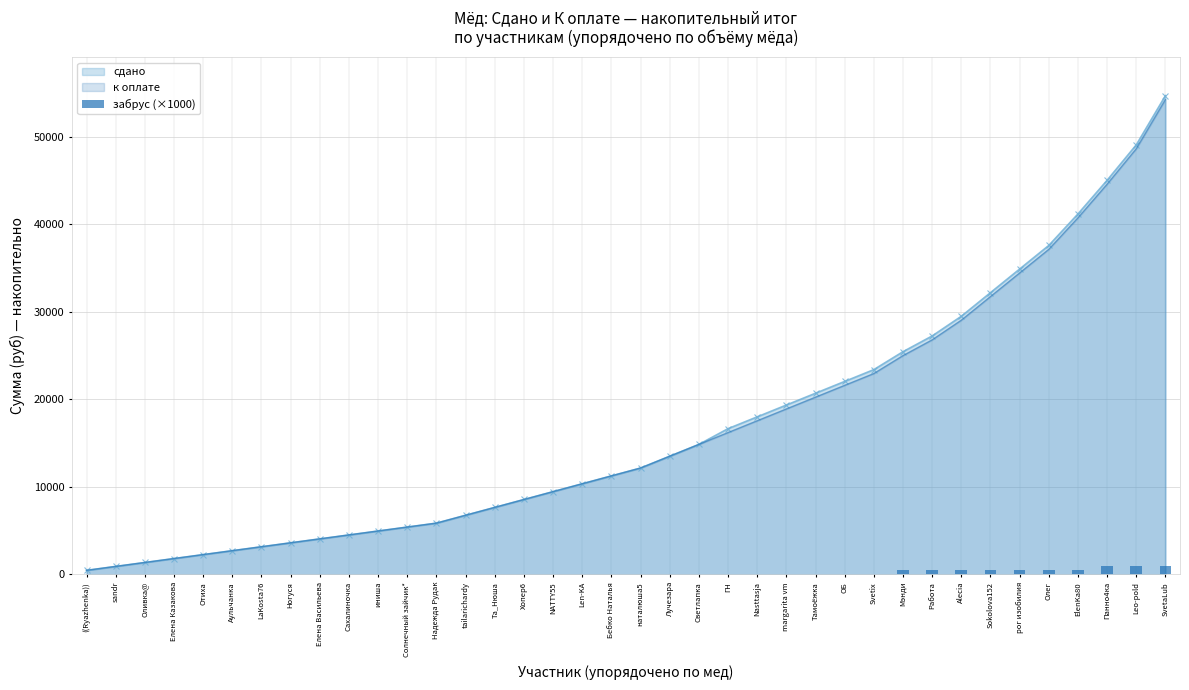

Reading right to left, transcribe all the data shown in this chart.

SvetaLub=1000	Leo-pold=1000	Панно4ка=1000	ElenKa80=500	Олег=500	рог изобилия=500	Sokolova152=500	Alecia=500	Работа=500	Мэнди=500	Svetix=0	ОБ=0	Тамоёжка=0	margarita vm=0	Nasttasja=0	ГН=0	Светлапка=0	Лучезара=0	наталюша5=0	Бебко Наталья=0	Len-KA=0	NATTY55=0	Хопер6=0	Та_Нюша=0	tailarichardy=0	Надежда Рудак=0	Солнечный зайчик*=0	иниша=0	Сахалиночка=0	Елена Васильева=0	Ногуся=0	LaKosta76=0	Аульчанка=0	Отиха=0	Елена Казакова=0	Оливка@=0	sandr=0	((Ryazhenka))=0